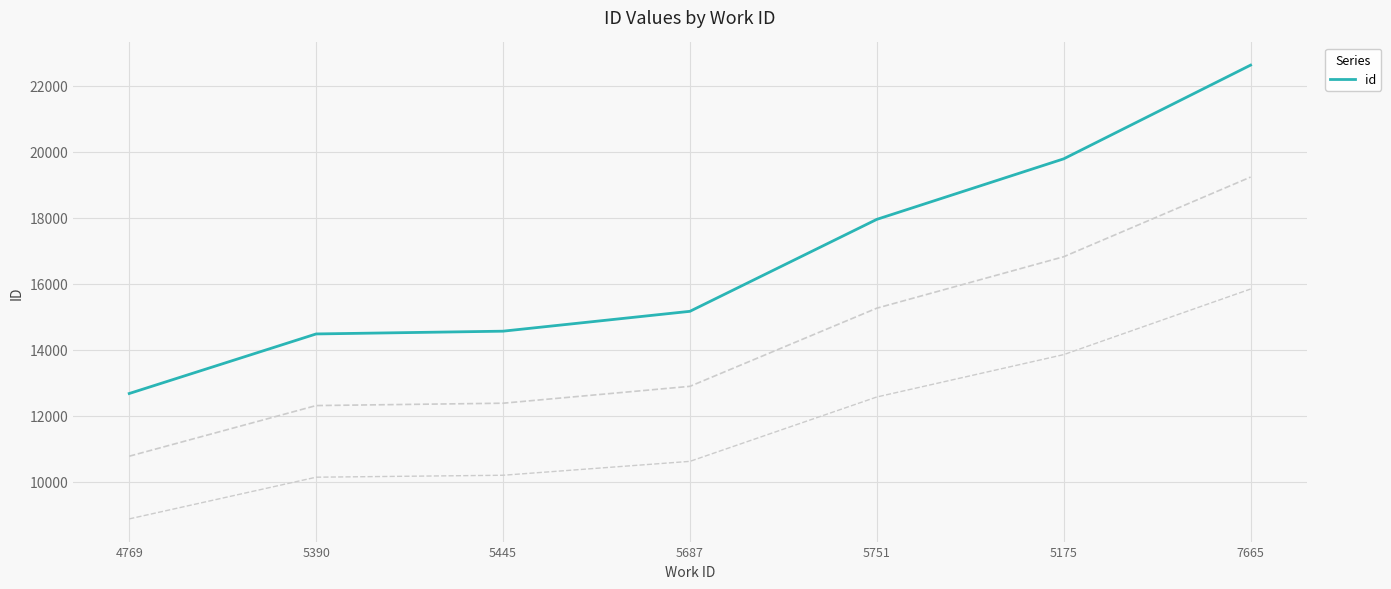

What is the greatest value displayed?

22627